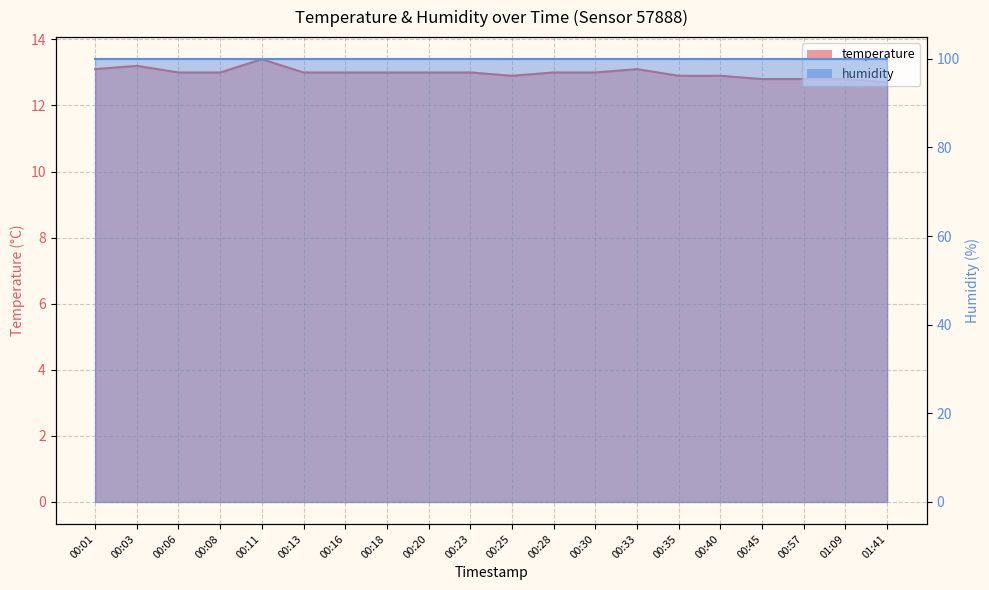

Where is the first local minimum?

00:25